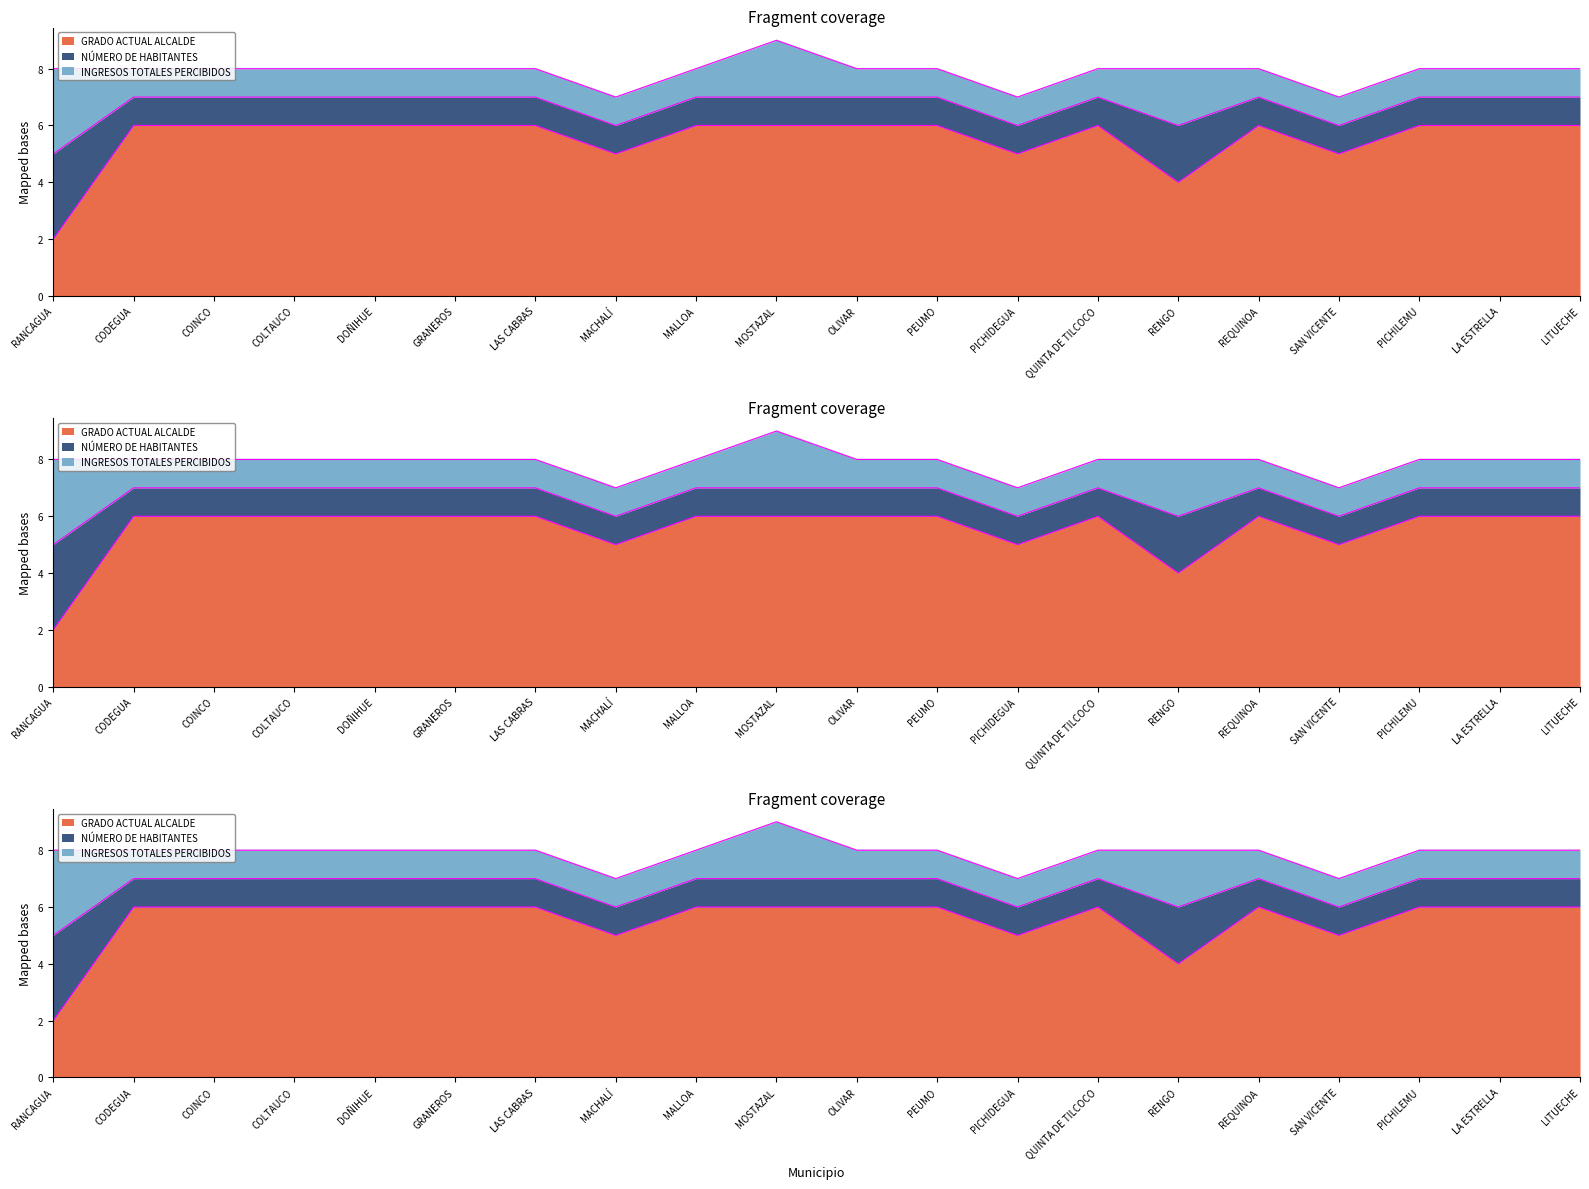

Rank the categories by INGRESOS TOTALES PERCIBIDOS value from lowest to highest.

CODEGUA, COINCO, COLTAUCO, DOÑIHUE, GRANEROS, LAS CABRAS, MACHALÍ, MALLOA, OLIVAR, PEUMO, PICHIDEGUA, QUINTA DE TILCOCO, REQUINOA, SAN VICENTE, PICHILEMU, LA ESTRELLA, LITUECHE, MOSTAZAL, RENGO, RANCAGUA